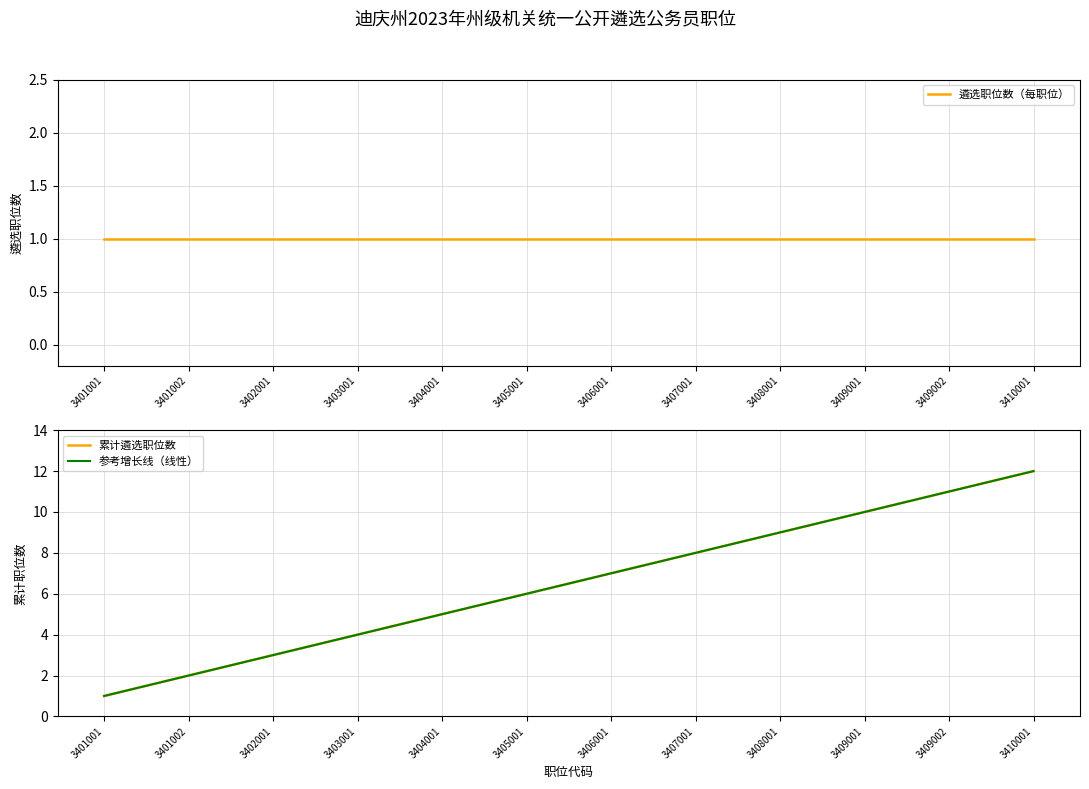

Which series has the largest total across all categories?

累计遴选职位数